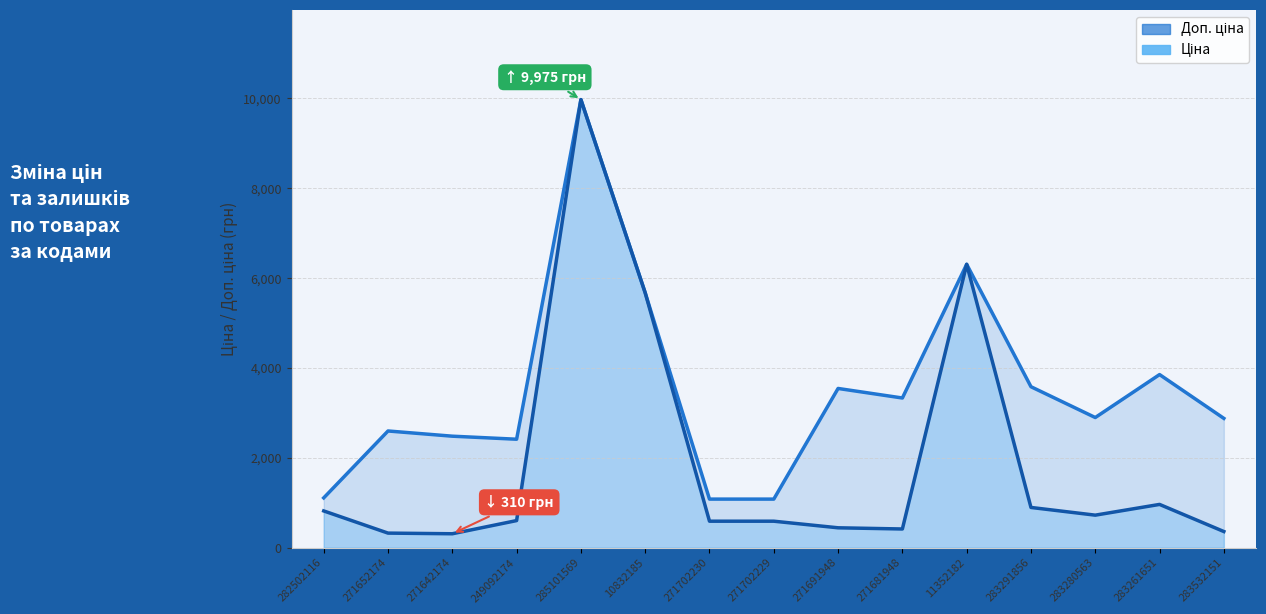

Which series has the largest total across all categories?

Доп. ціна